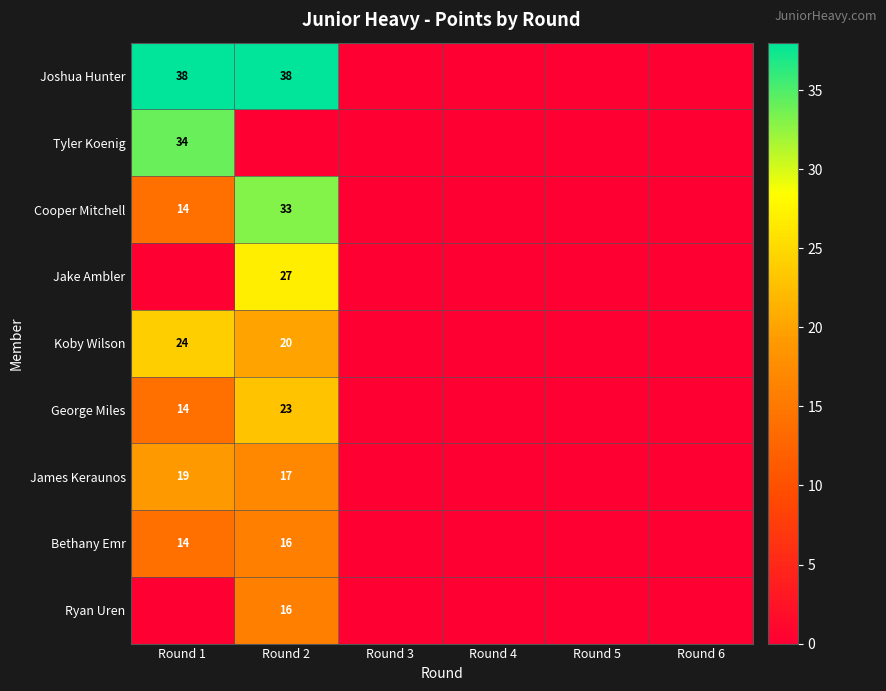

Is it true that George Miles equals 38 at Round 2?

False